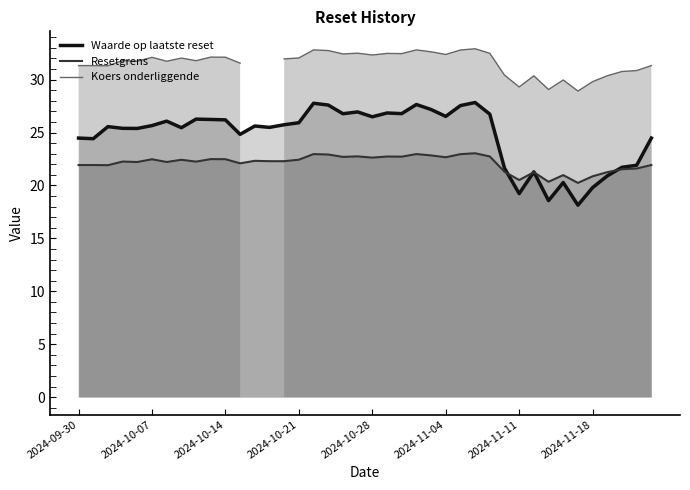

The value of Waarde op laatste reset at 2024-09-30 is 6.2. True or false?

False